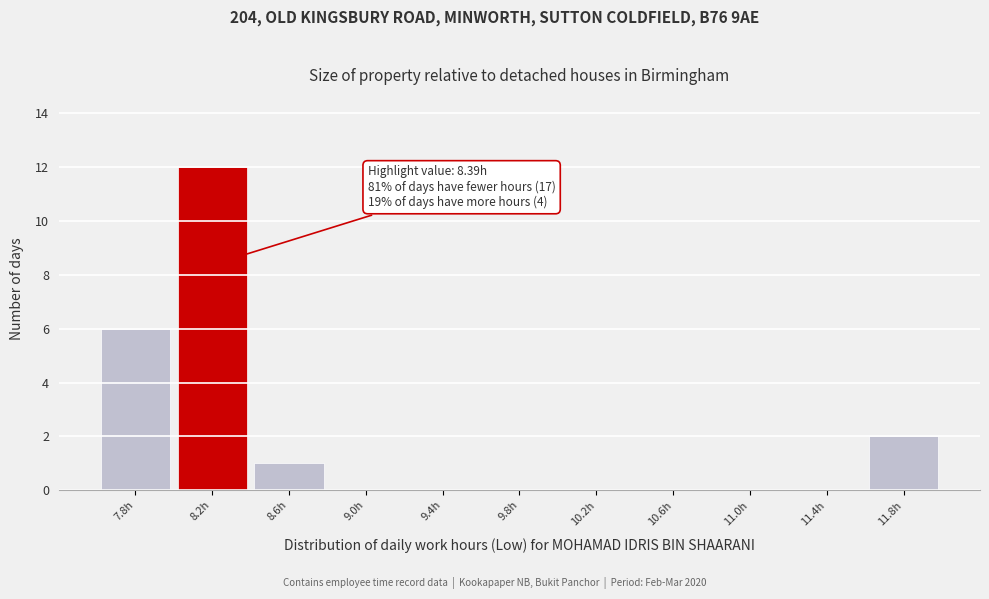

Reading right to left, extract all data points from this chart.

11.8h=2	11.4h=0	11.0h=0	10.6h=0	10.2h=0	9.8h=0	9.4h=0	9.0h=0	8.6h=1	8.2h=12	7.8h=6